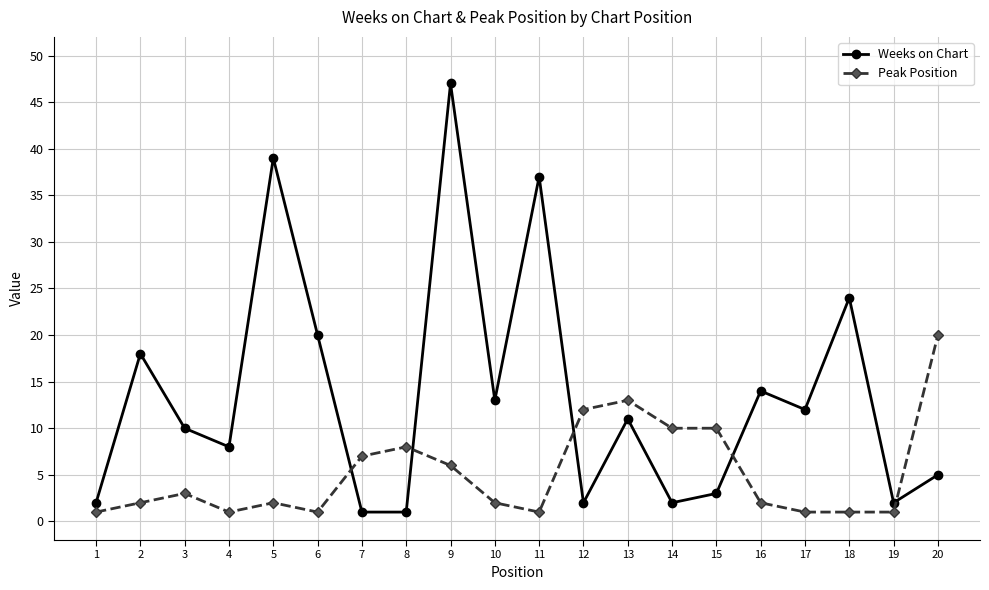

True or false: Weeks on Chart and Peak Position cross at least once.

True